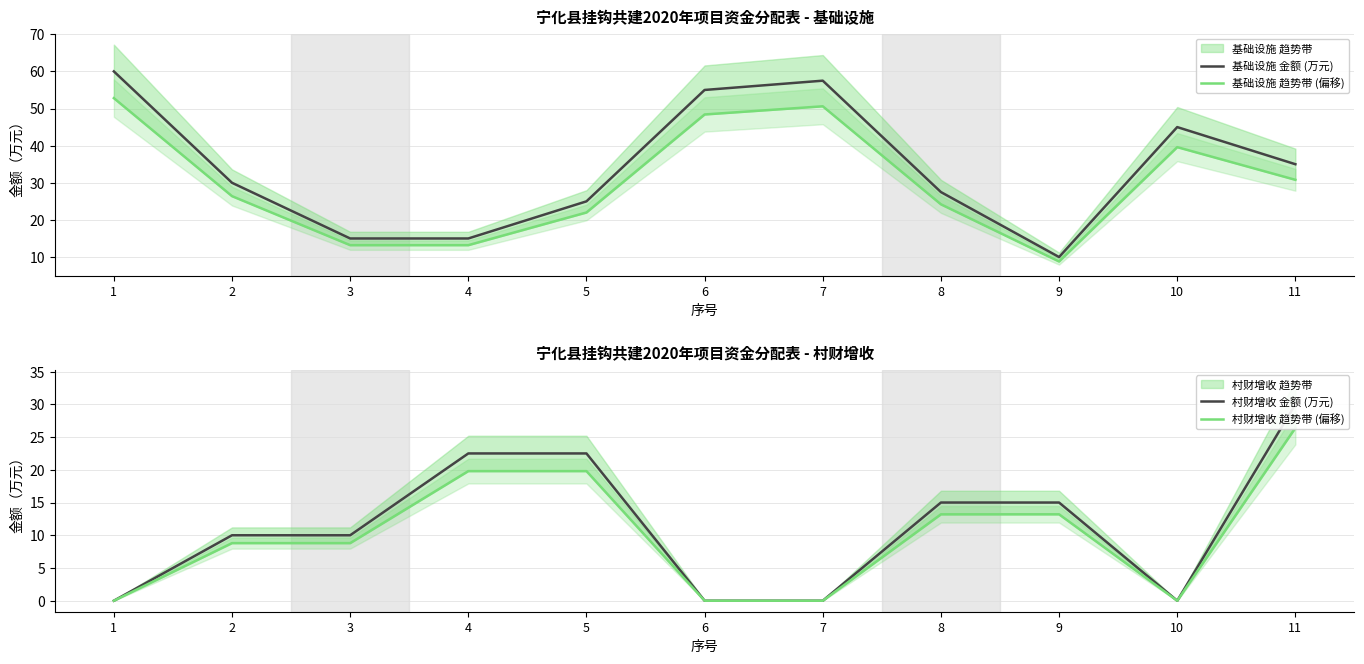

True or false: 村财增收 金额 (万元) has more than 0 points higher than both neighbors.

False